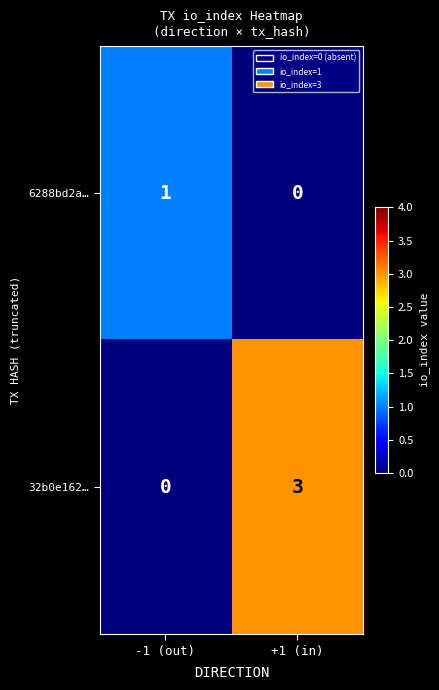

At which label does 32b0e162… reach its minimum?

-1 (out)